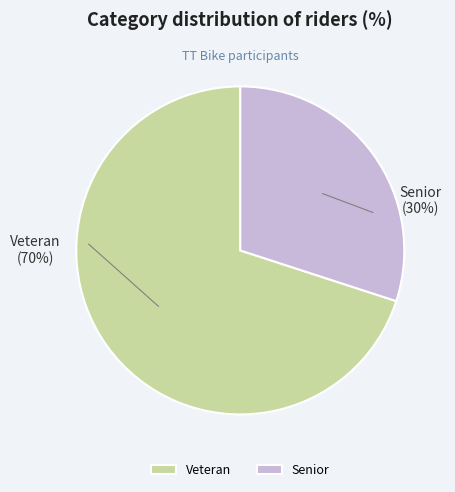

To the nearest percent, what is the average slice percentage?

50%